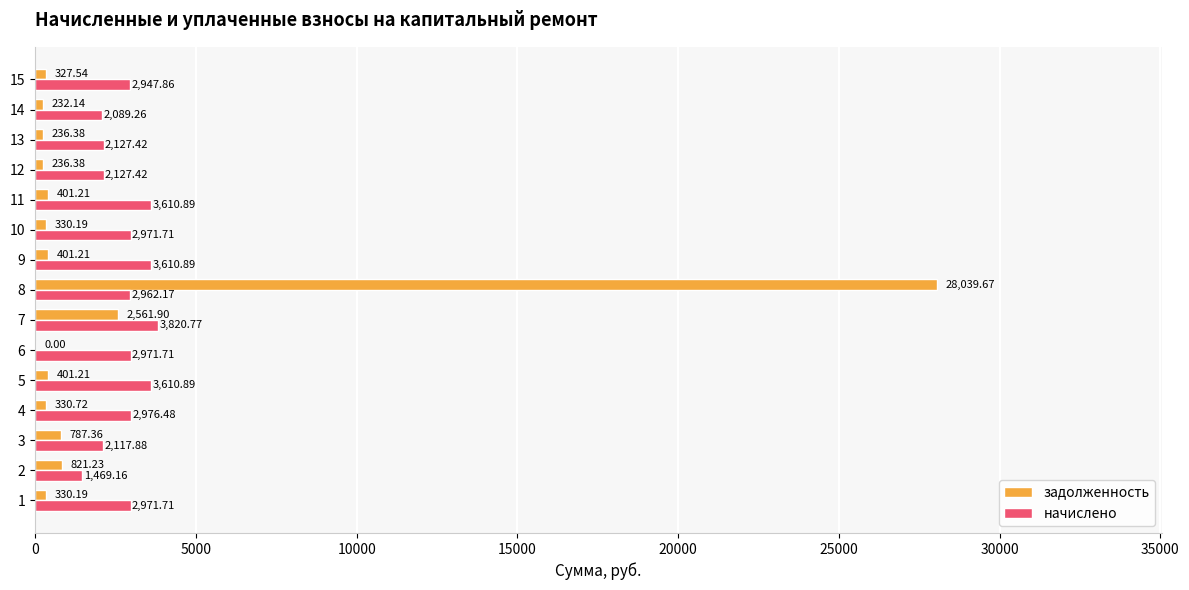

What is the sum of all начислено values?

42386.2